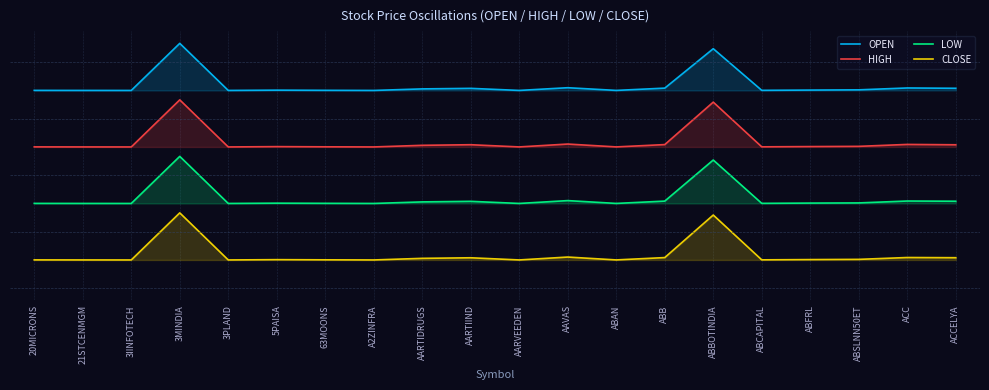

Reading right to left, what are all the values shown in this chart?

OPEN: 3.6	3.7	3.6	3.6	3.6	4.5	3.6	3.6	3.7	3.6	3.6	3.6	3.6	3.6	3.6	3.6	4.6	3.6	3.6	3.6
HIGH: 2.4	2.5	2.4	2.4	2.4	3.4	2.5	2.4	2.5	2.4	2.4	2.4	2.4	2.4	2.4	2.4	3.4	2.4	2.4	2.4
LOW: 1.2	1.3	1.2	1.2	1.2	2.1	1.3	1.2	1.3	1.2	1.2	1.2	1.2	1.2	1.2	1.2	2.2	1.2	1.2	1.2
CLOSE: 0.0	0.1	0.0	0.0	0.0	1.0	0.1	0.0	0.1	0.0	0.0	0.0	0.0	0.0	0.0	0.0	1.0	0.0	0.0	0.0